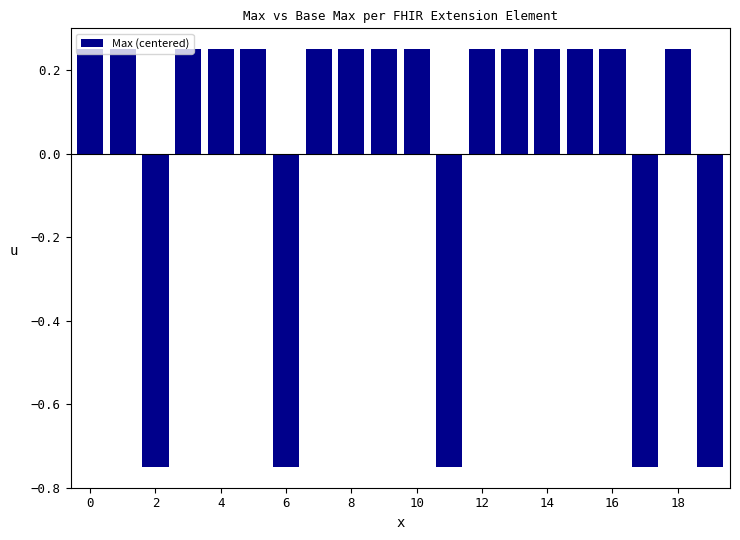

What is the difference between the maximum and second lowest values?

1.0